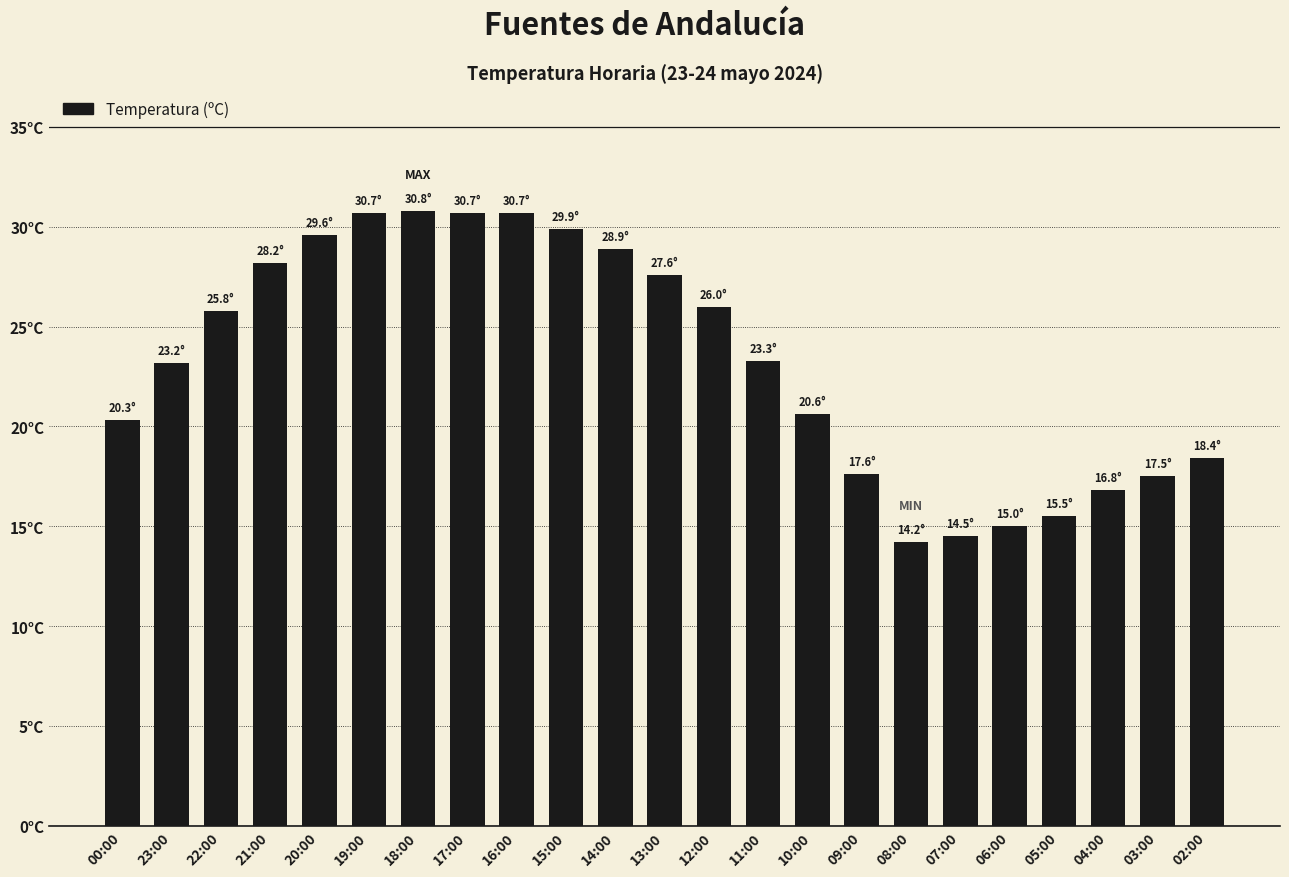

Which label corresponds to the smallest value in the chart?

08:00